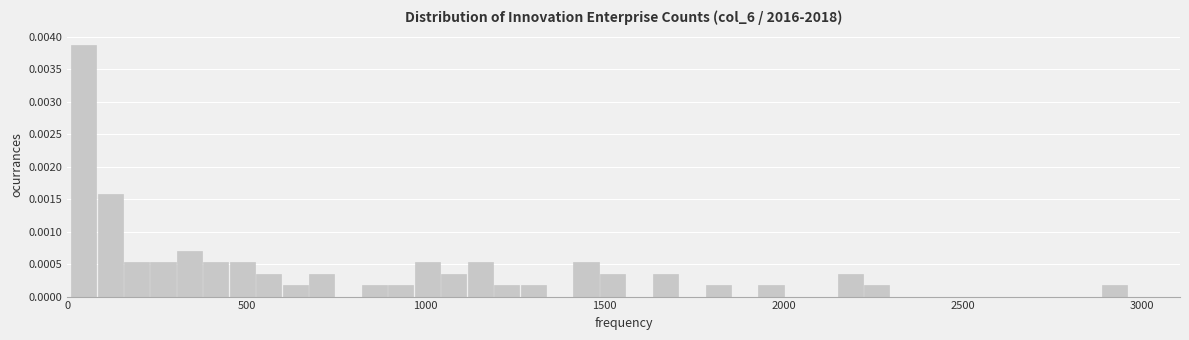

Read against the x-axis, roughly where is the centre of the tallest bar?

50